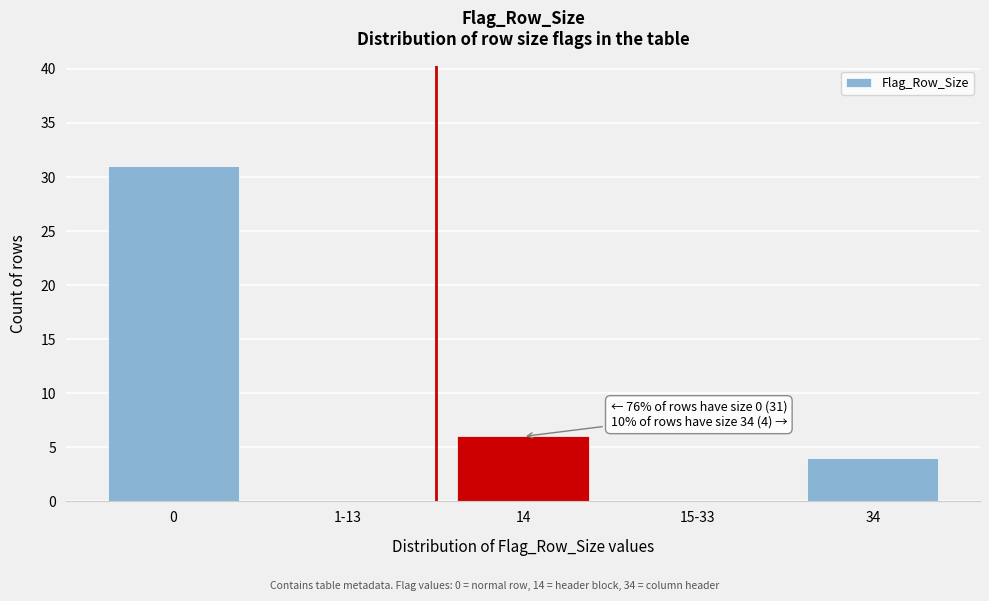

Reading left to right, what are all the values shown in this chart?

0=31	1-13=0	14=6	15-33=0	34=4